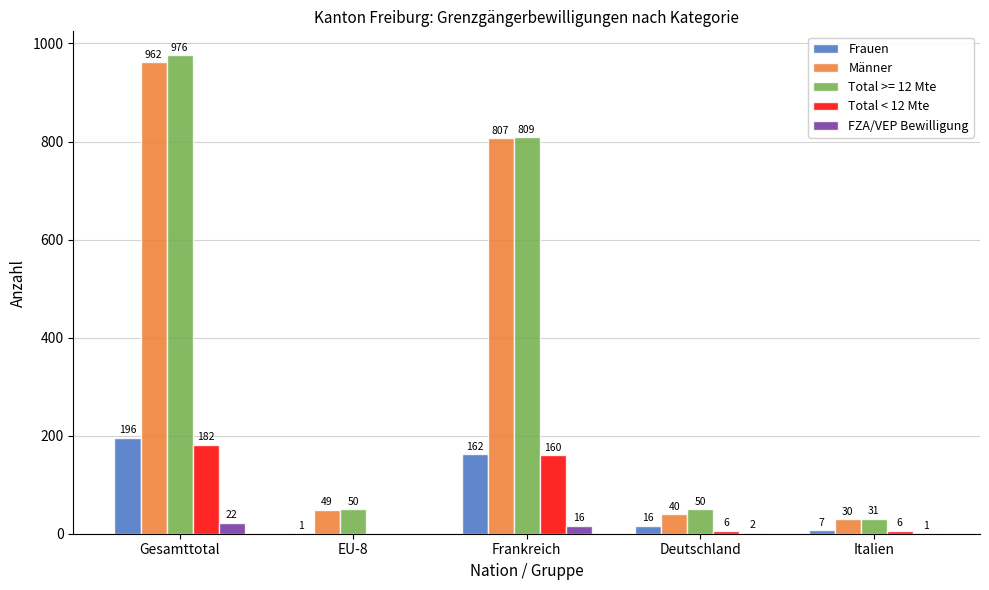

Which series changed the most between Gesamttotal and Italien?

Total >= 12 Mte